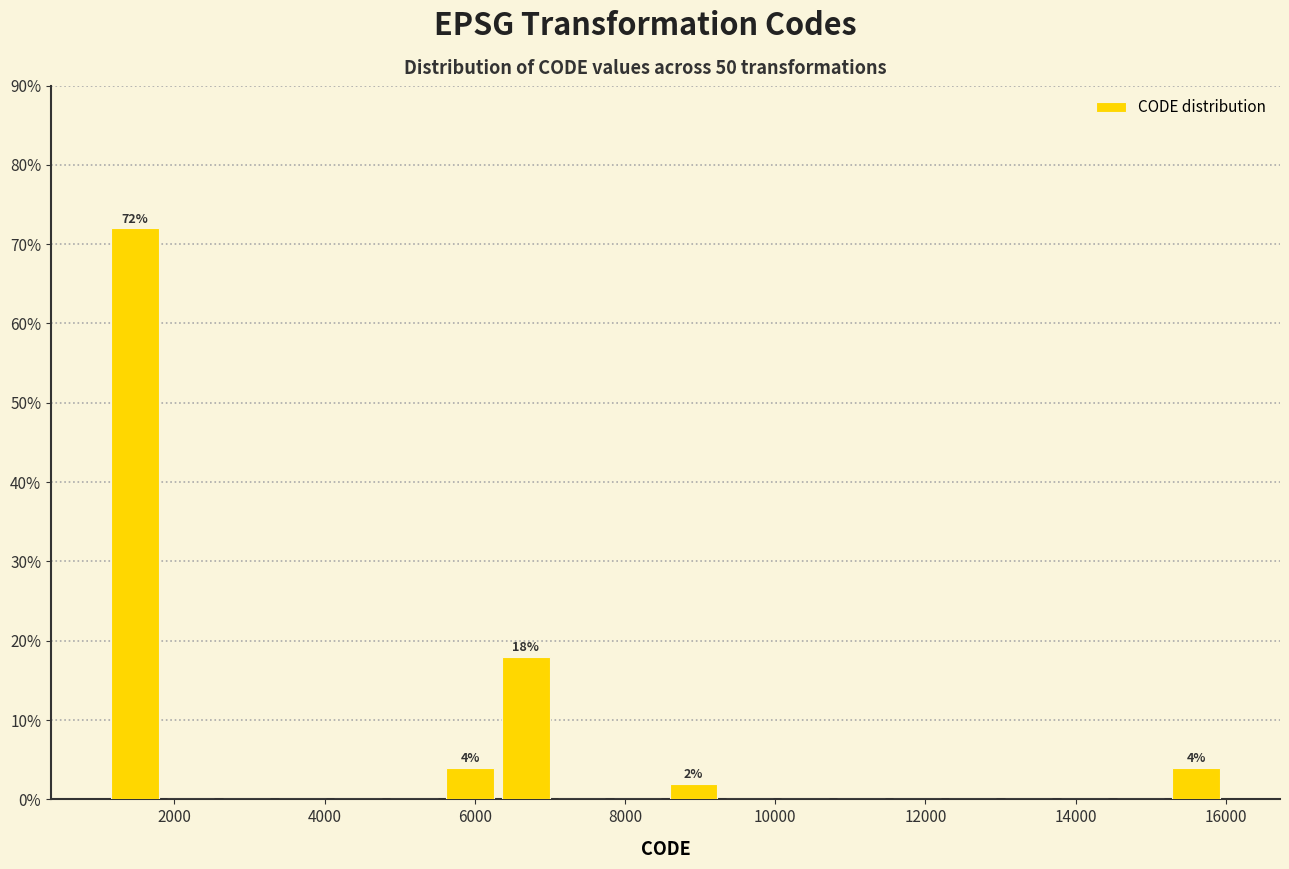

Around what value on the x-axis is the tallest bar? Give the approximate position of its centre, as read against the axis.

1400